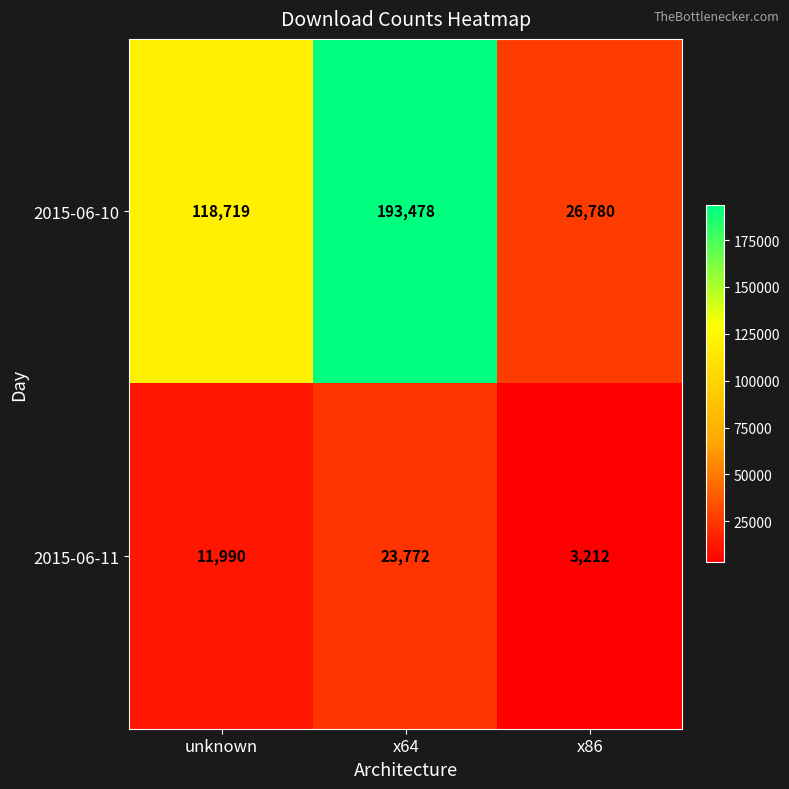

At which category is the sum across all series the highest?

x64